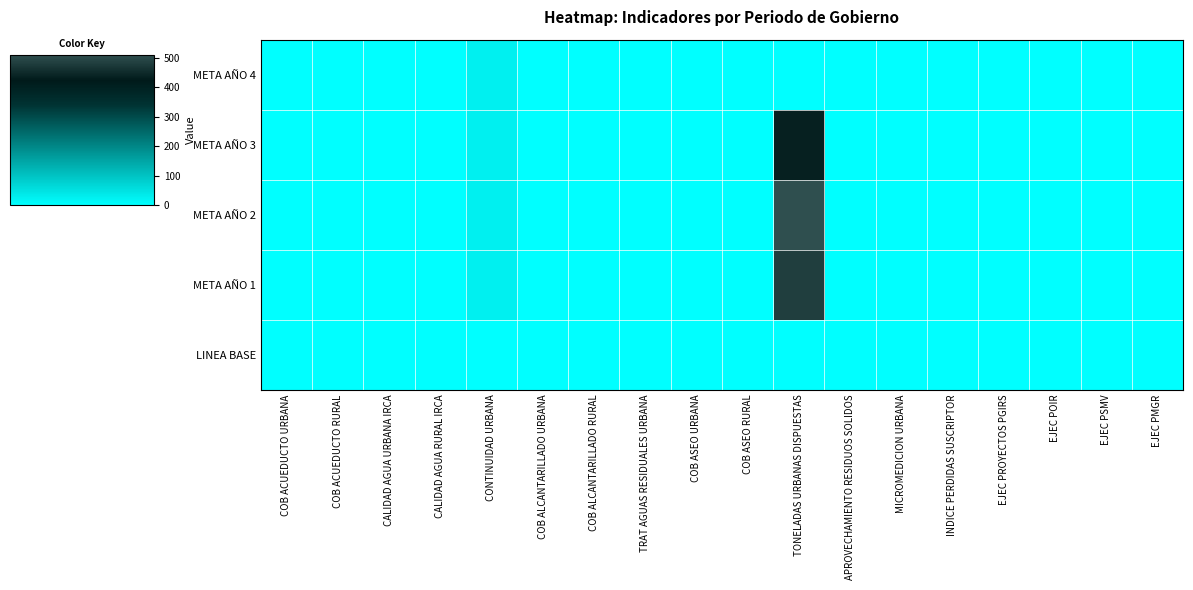

At which category does the chart reach its minimum across all series?

COB ACUEDUCTO URBANA